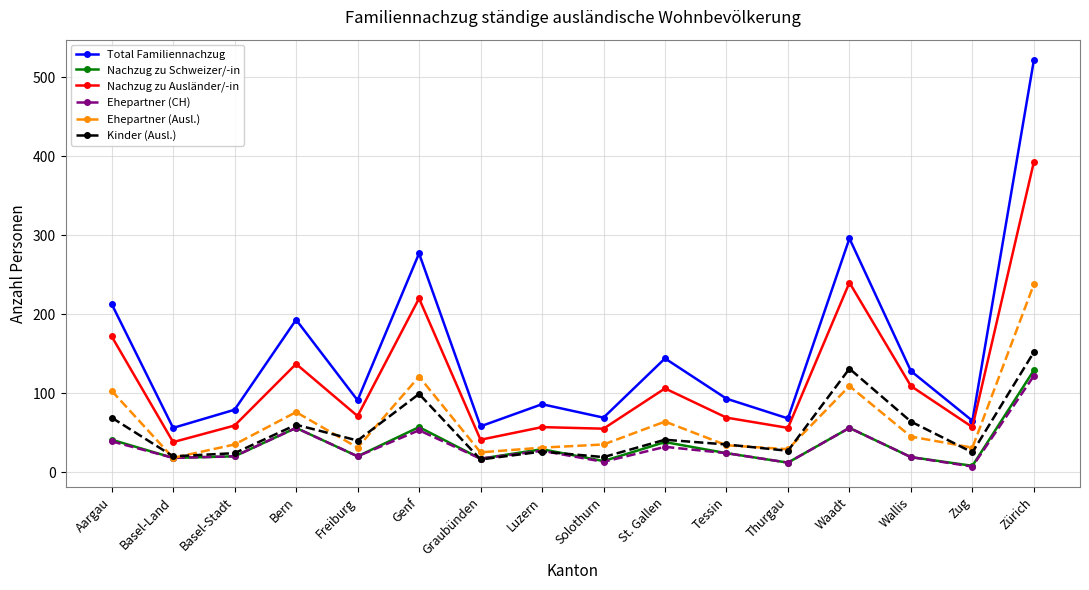

True or false: Nachzug zu Ausländer/-in has more than 2 points higher than both neighbors.

True